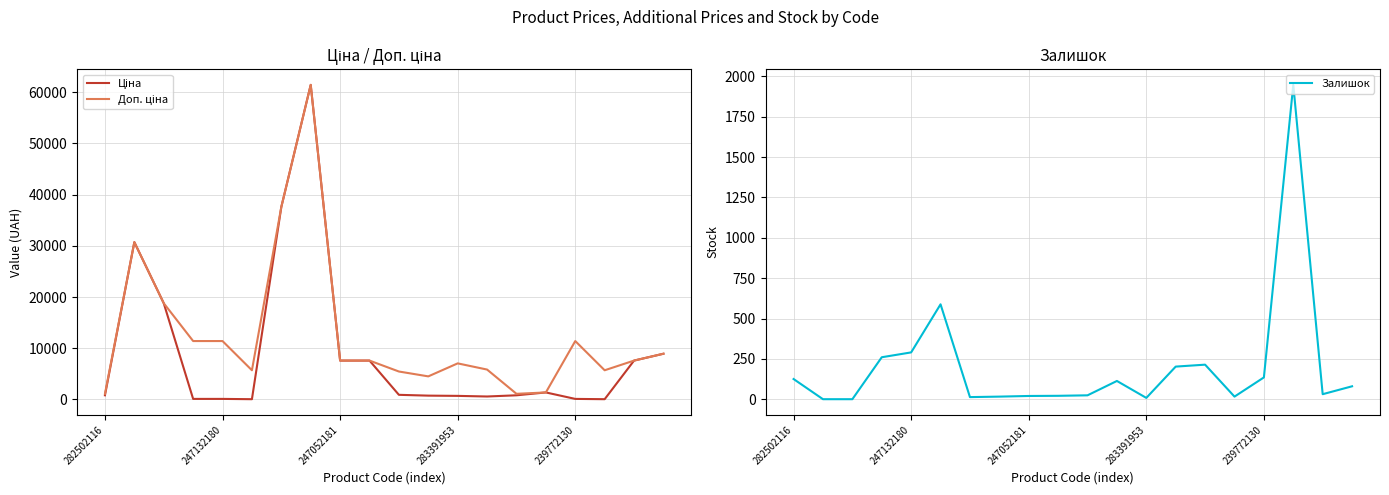

How many series are shown in this chart?

3